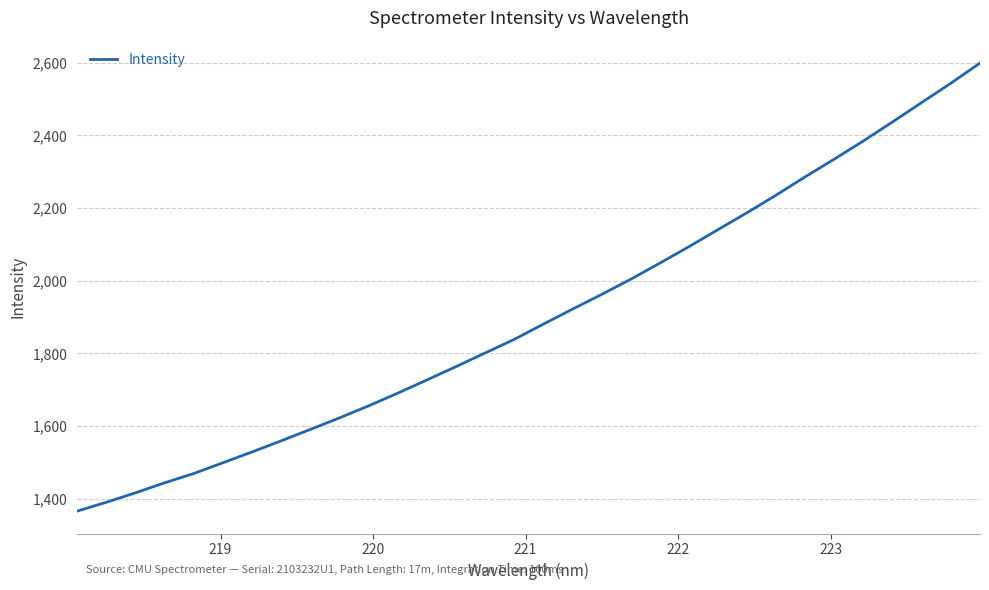

What is the smallest value displayed?

1366.4